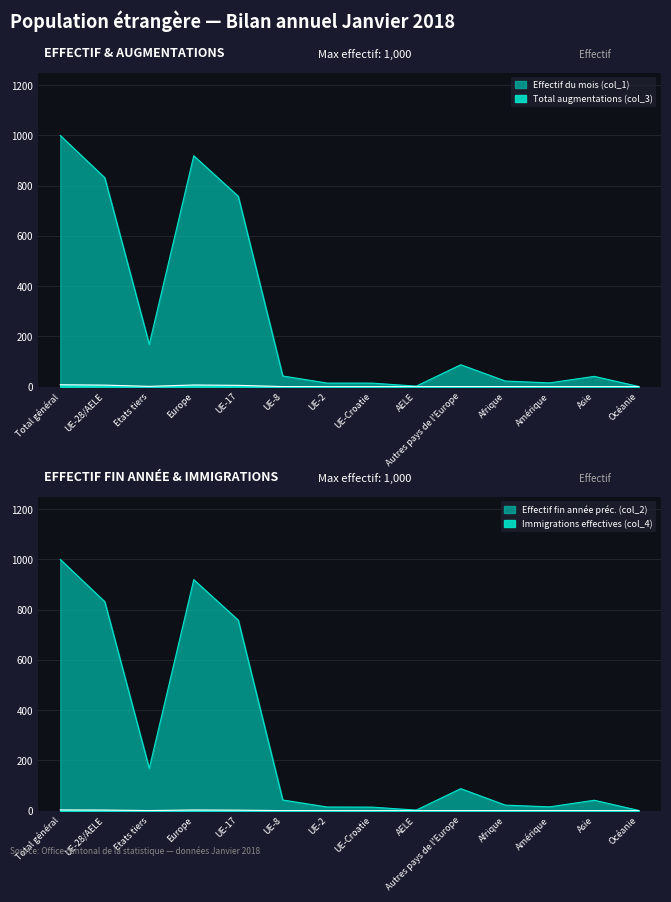

How many distinct data groups are displayed?

4